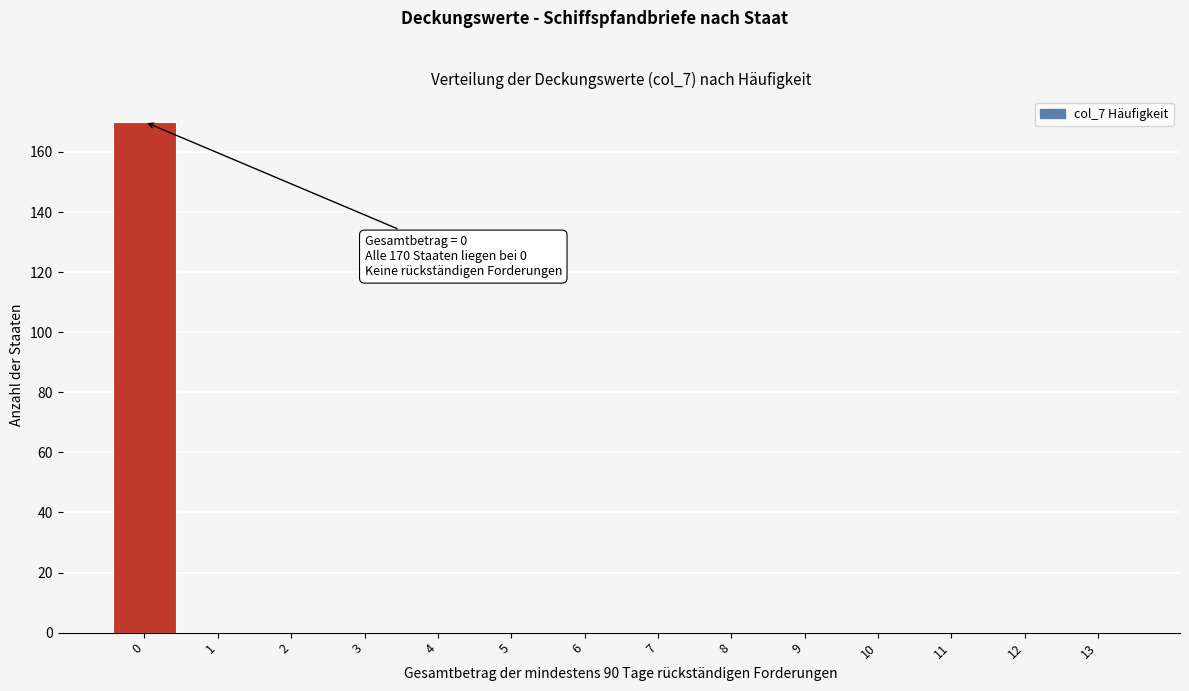

Reading left to right, extract all data points from this chart.

0=170	1=0	2=0	3=0	4=0	5=0	6=0	7=0	8=0	9=0	10=0	11=0	12=0	13=0